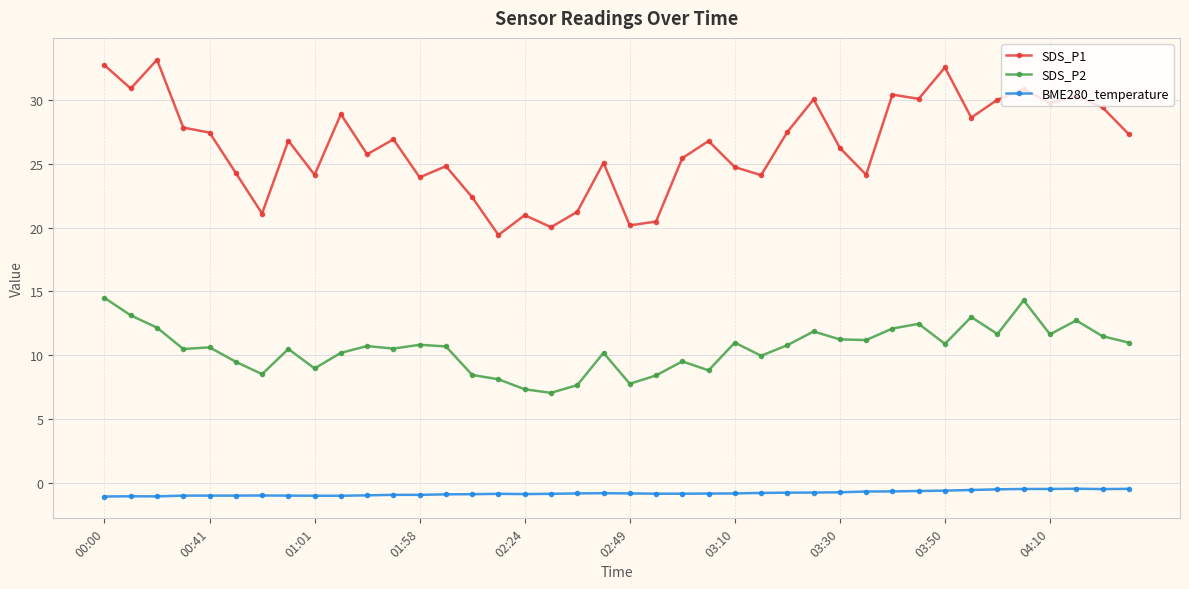

Which series has the largest total across all categories?

SDS_P1